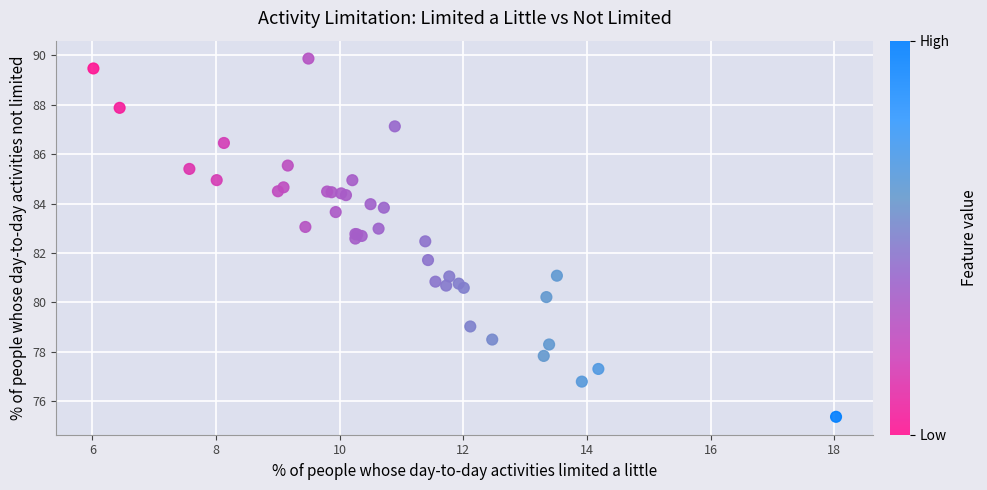

What Y value in the scatter plot is closest to 82?

81.7